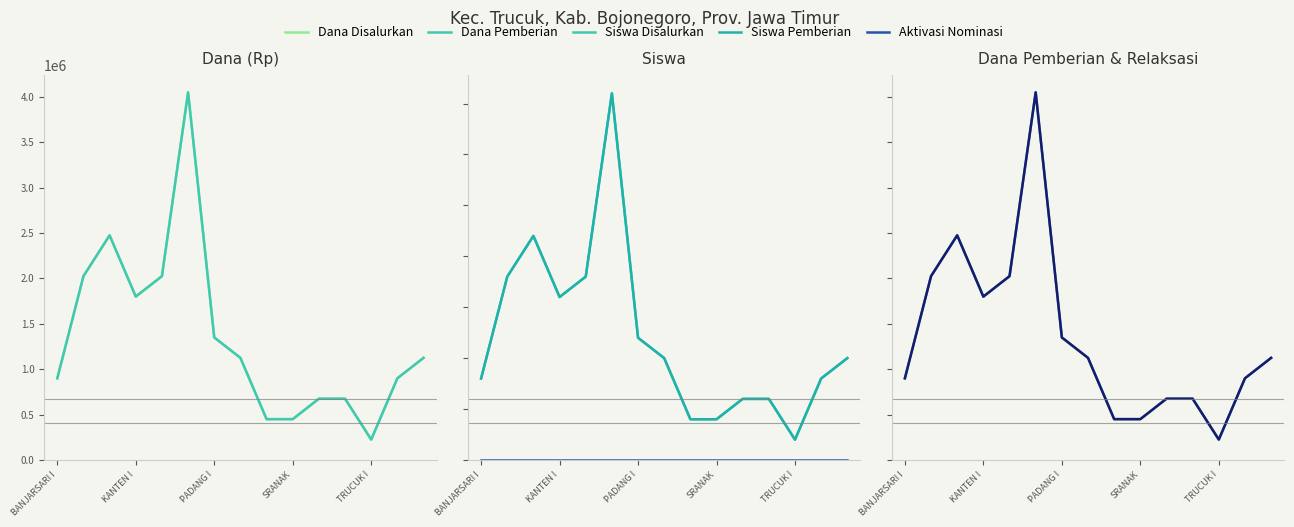

How many data points does each series have?

15